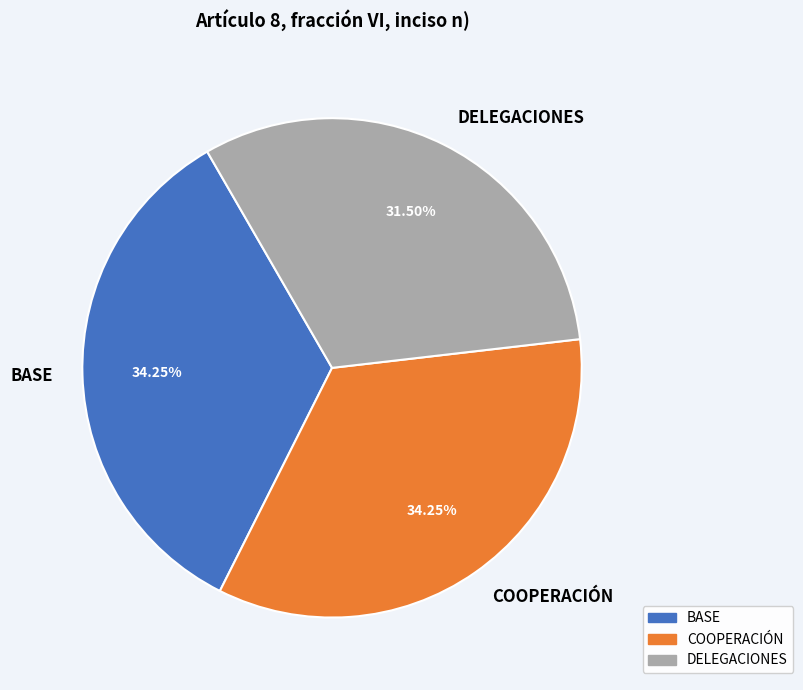

What is the smallest slice in the pie chart?

DELEGACIONES